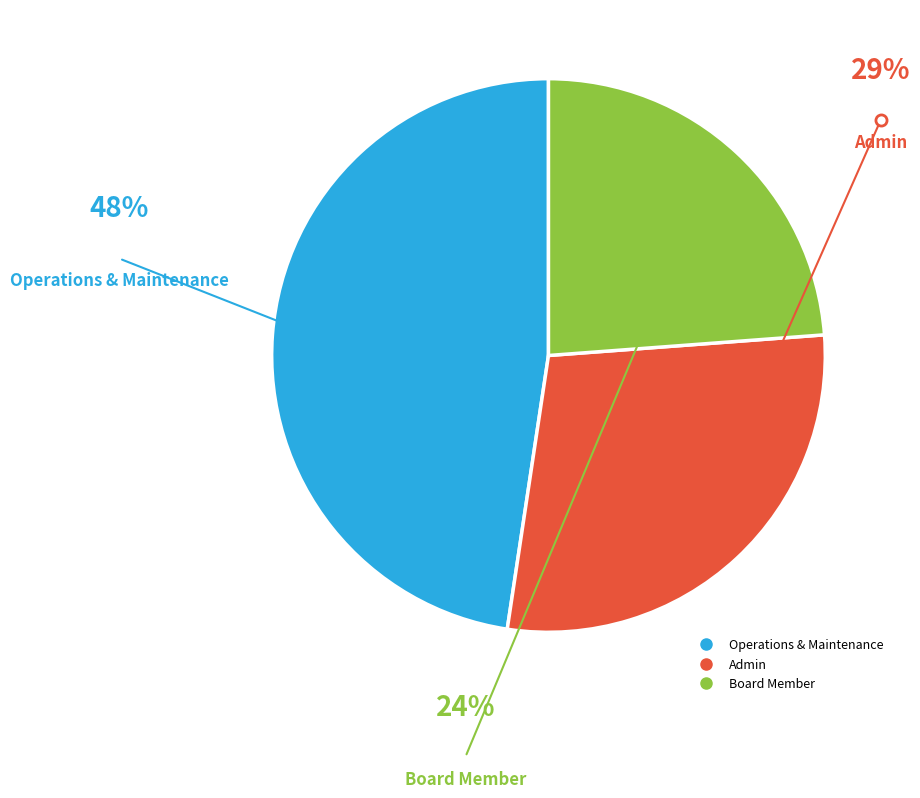

Is there any slice that represents more than half of the pie?

No